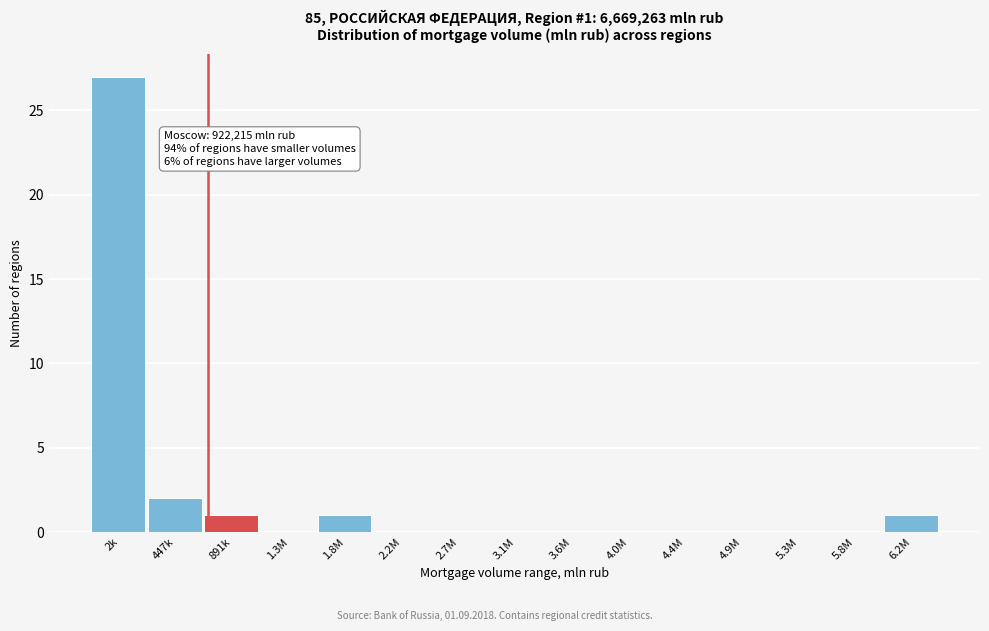

Reading right to left, list all the values displayed in this chart.

6.2M=1	5.8M=0	5.3M=0	4.9M=0	4.4M=0	4.0M=0	3.6M=0	3.1M=0	2.7M=0	2.2M=0	1.8M=1	1.3M=0	891k=1	447k=2	2k=27